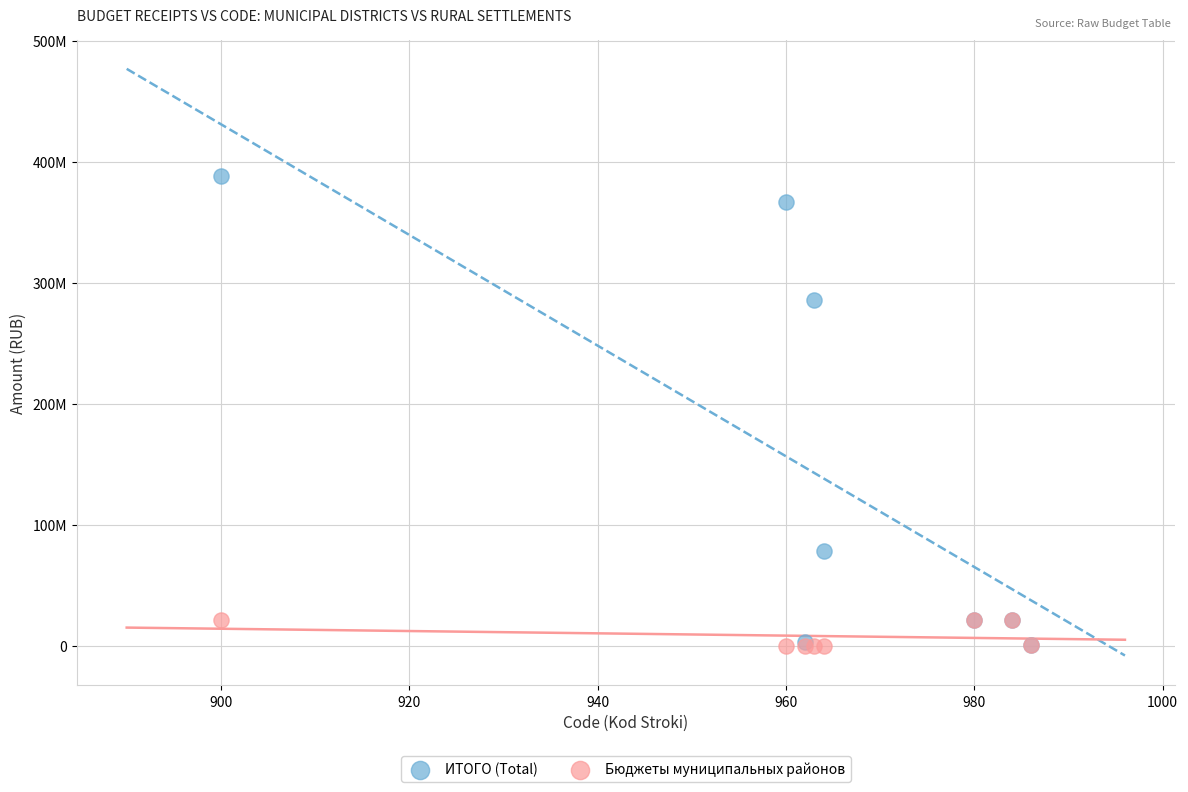

What are all the series names shown in the legend?

ИТОГО (Total), Бюджеты муниципальных районов